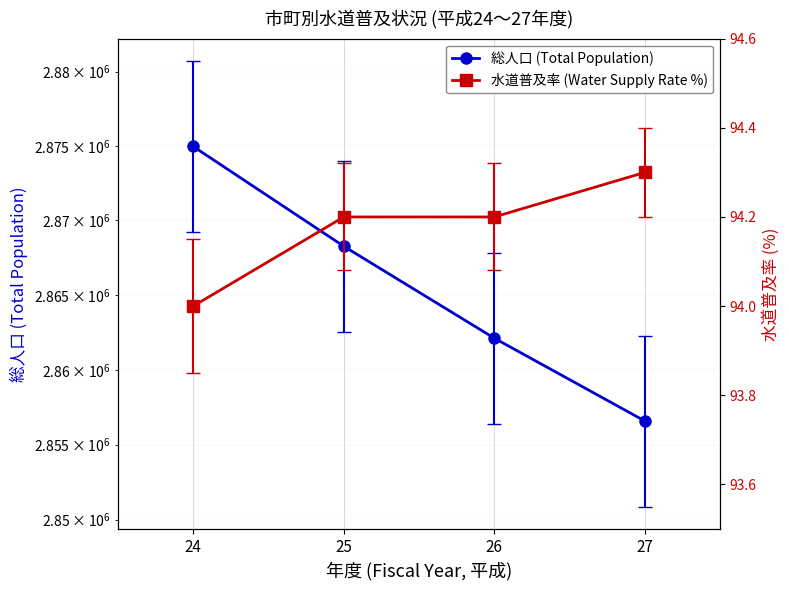

What is the difference between the 総人口 (Total Population) values at 24 and 26?

12853.0